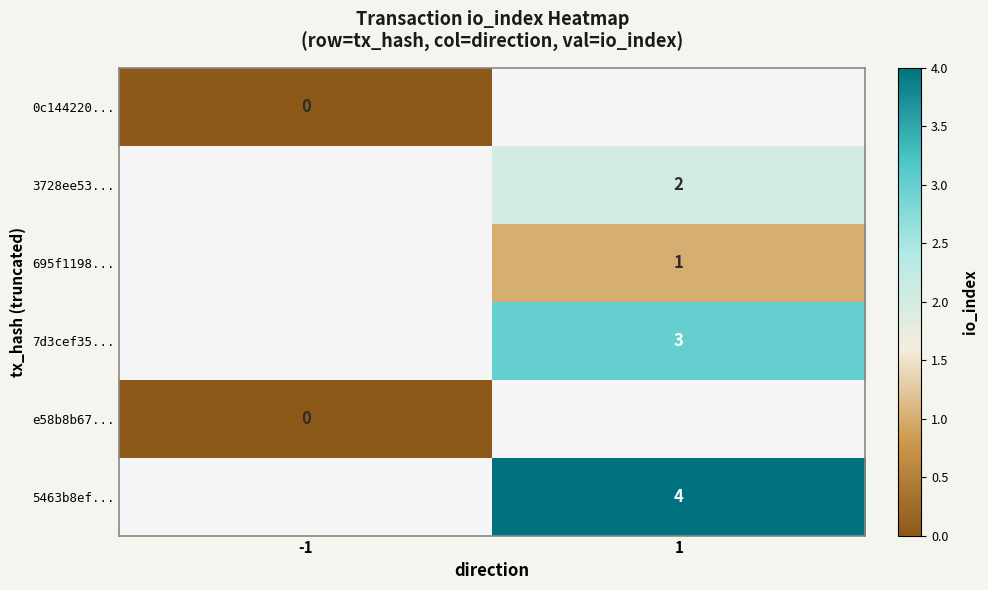

True or false: 695f1198... has a value of 1 at 1.

True